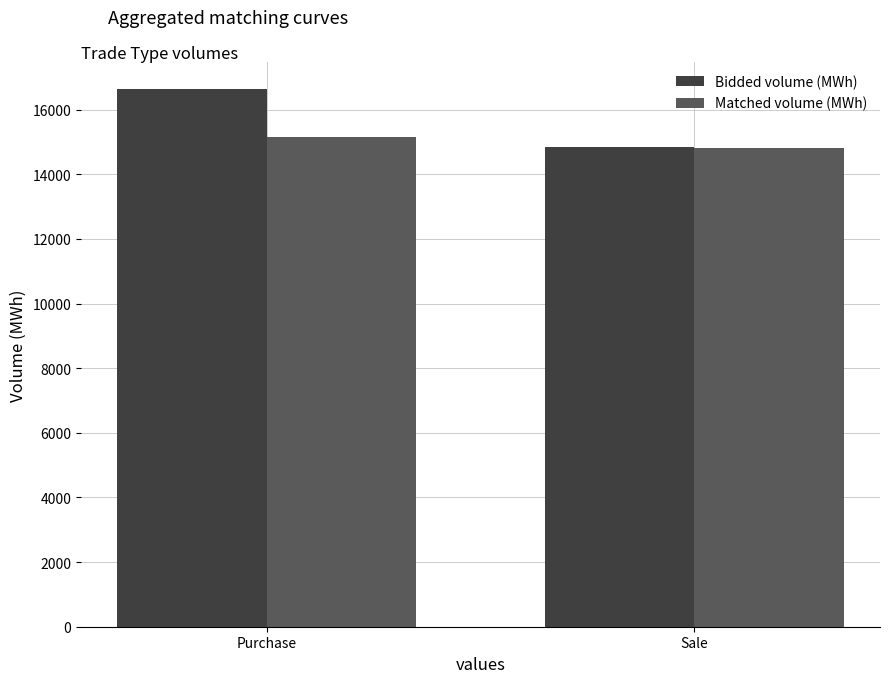

At which label does Bidded volume (MWh) first exceed 16644?

Purchase